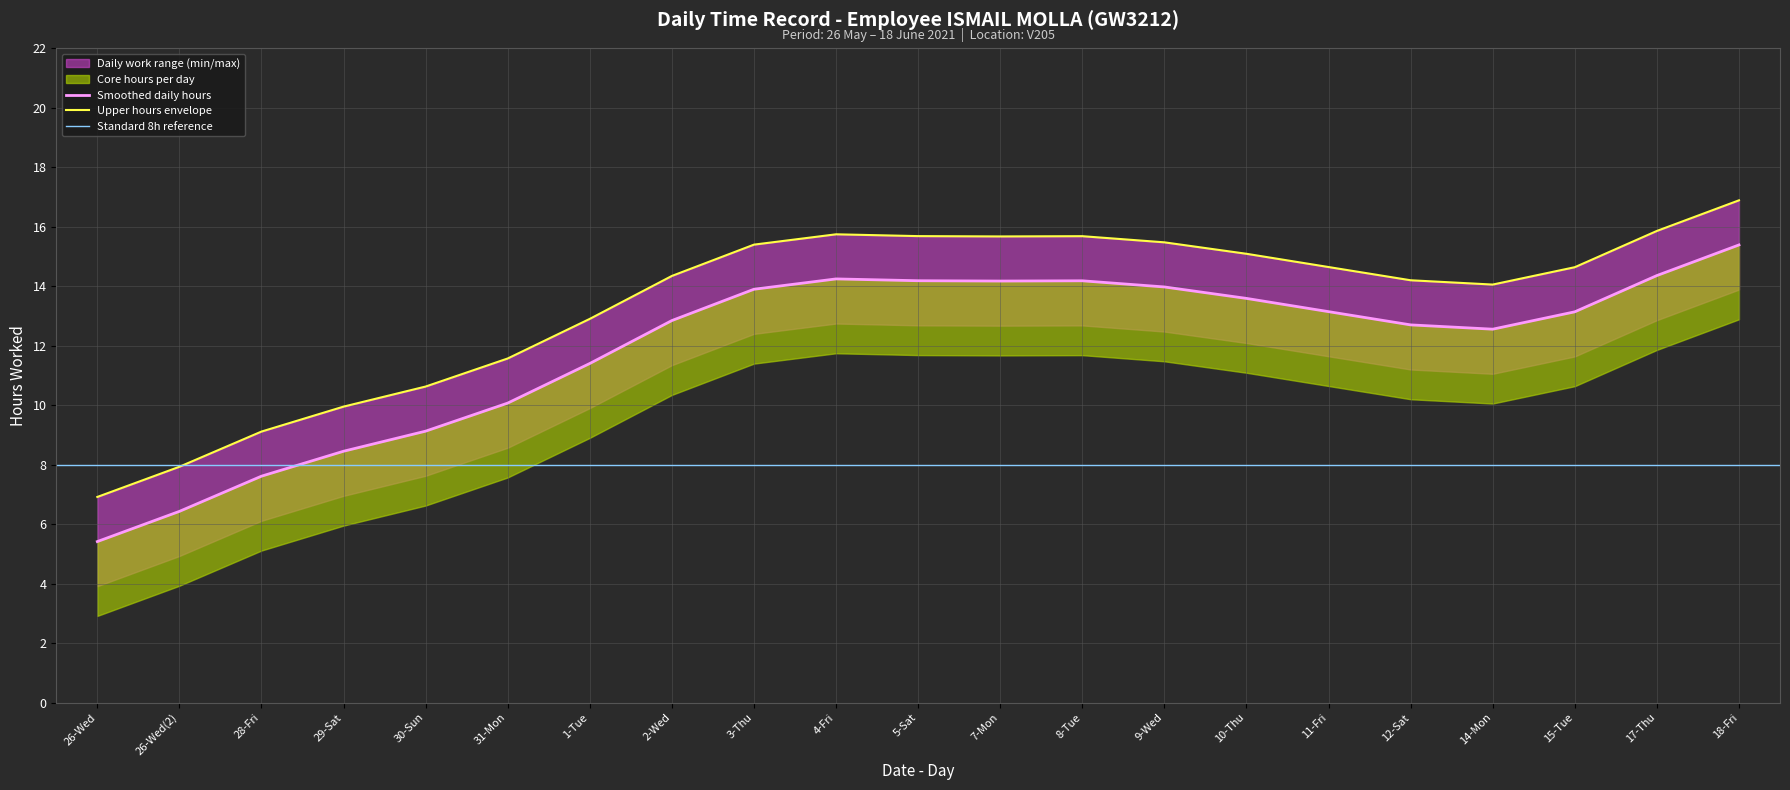

True or false: Max Hours and Hours Worked intersect in this chart.

False